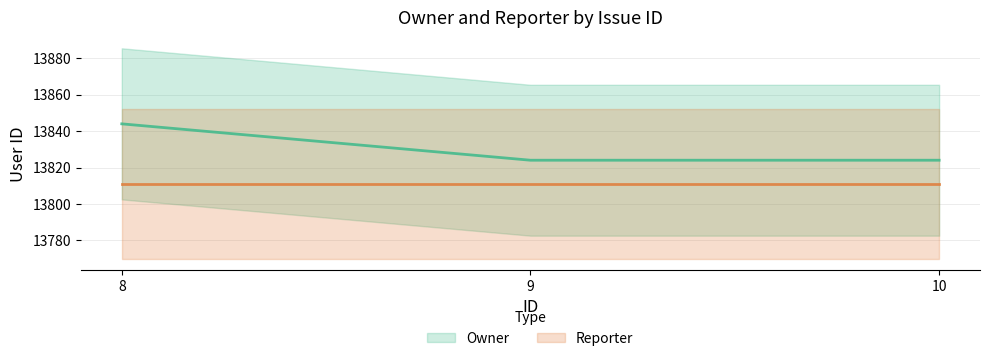

Which category has the highest value across all series?

8